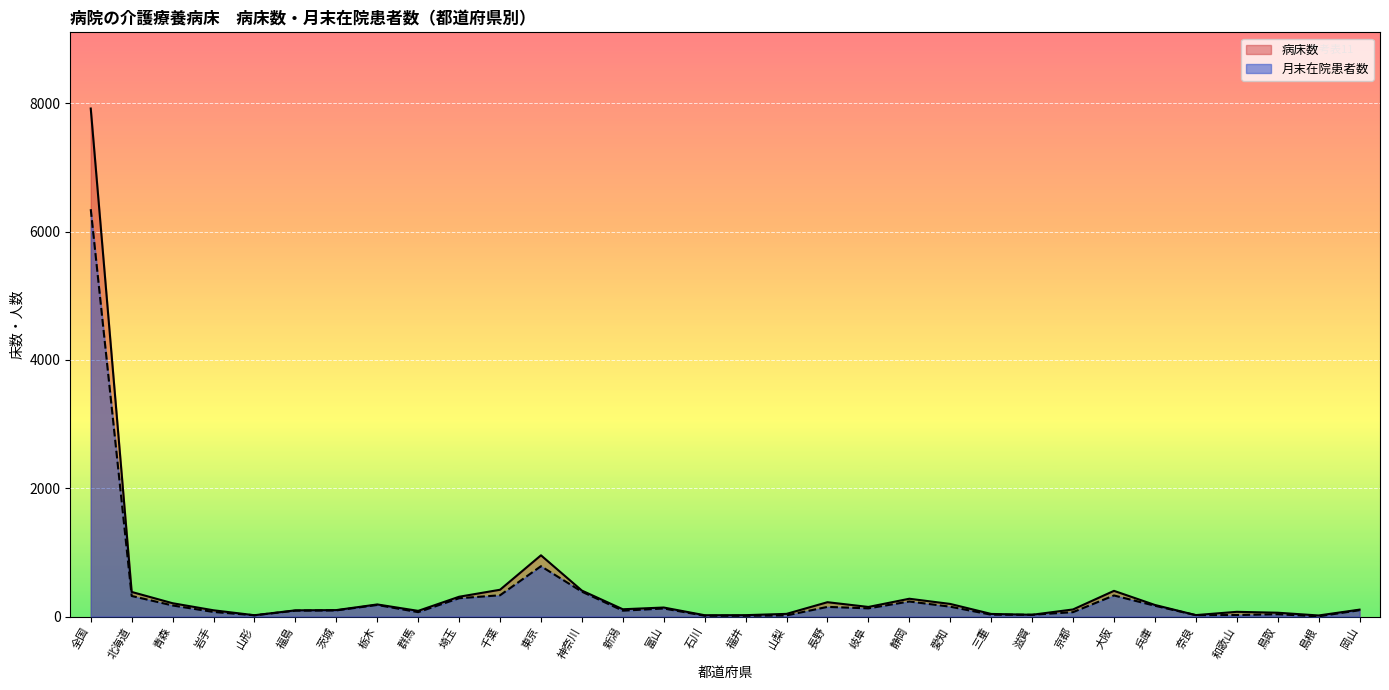

Reading left to right, extract all data points from this chart.

病床数: 7918	383	207	97	20	96	100	188	88	308	417	954	404	113	140	20	21	41	223	149	277	196	40	27	110	400	180	22	73	59	16	107
月末在院患者数: 6349	320	172	71	19	91	95	180	68	285	331	784	387	91	125	12	11	17	150	127	234	153	28	27	68	328	168	21	23	35	3	98